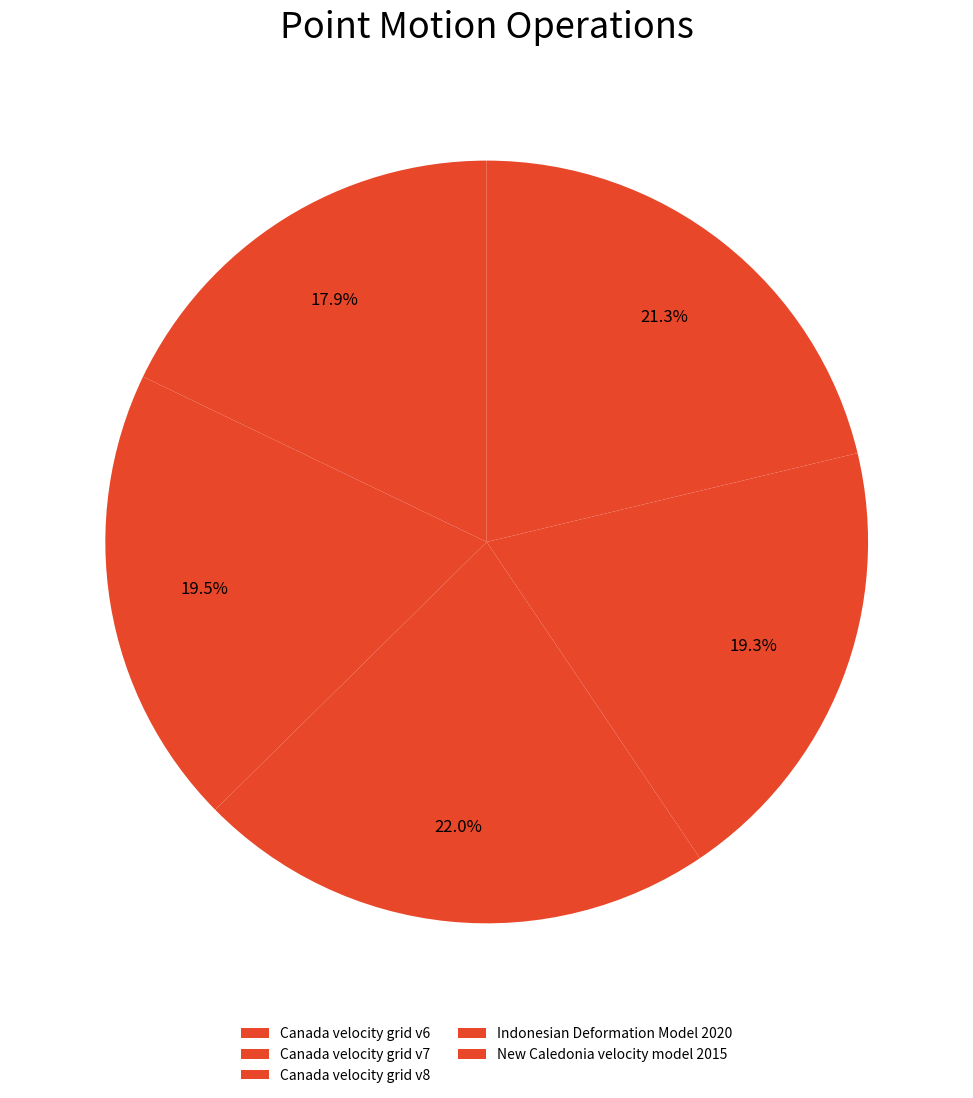

Approximately how many times larger is the value at Canada velocity grid v8 compared to New Caledonia velocity model 2015?

1.0